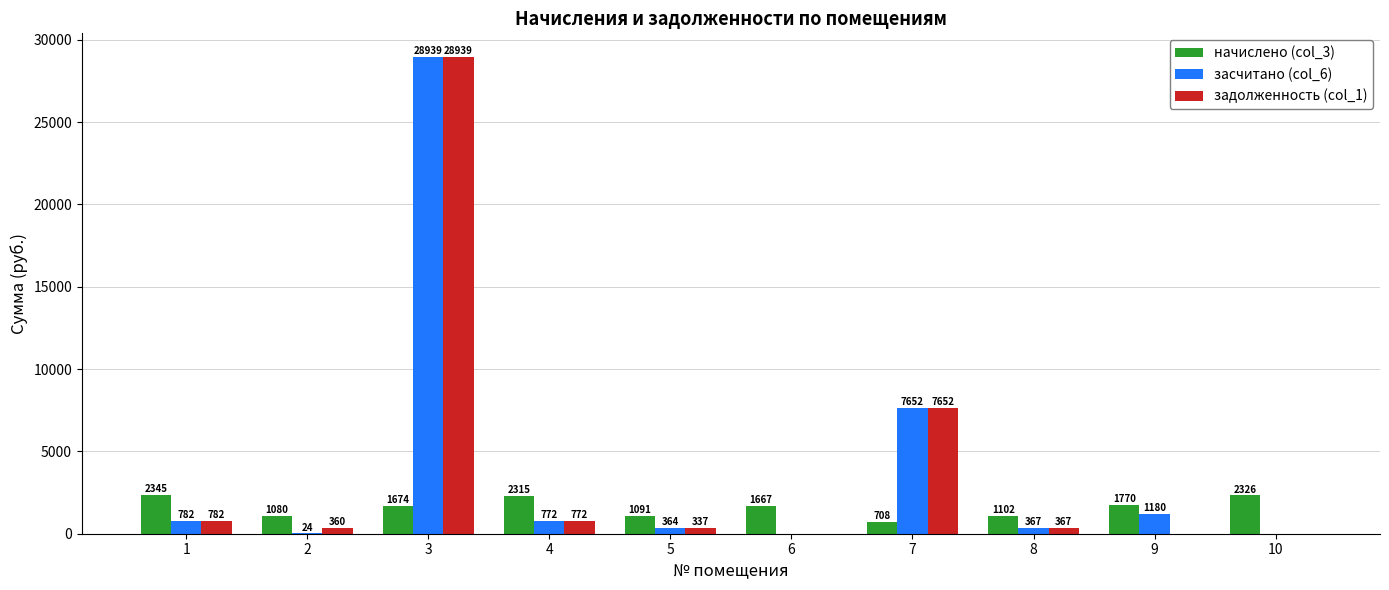

Between 9 and 10, which series saw the biggest shift?

засчитано (col_6)